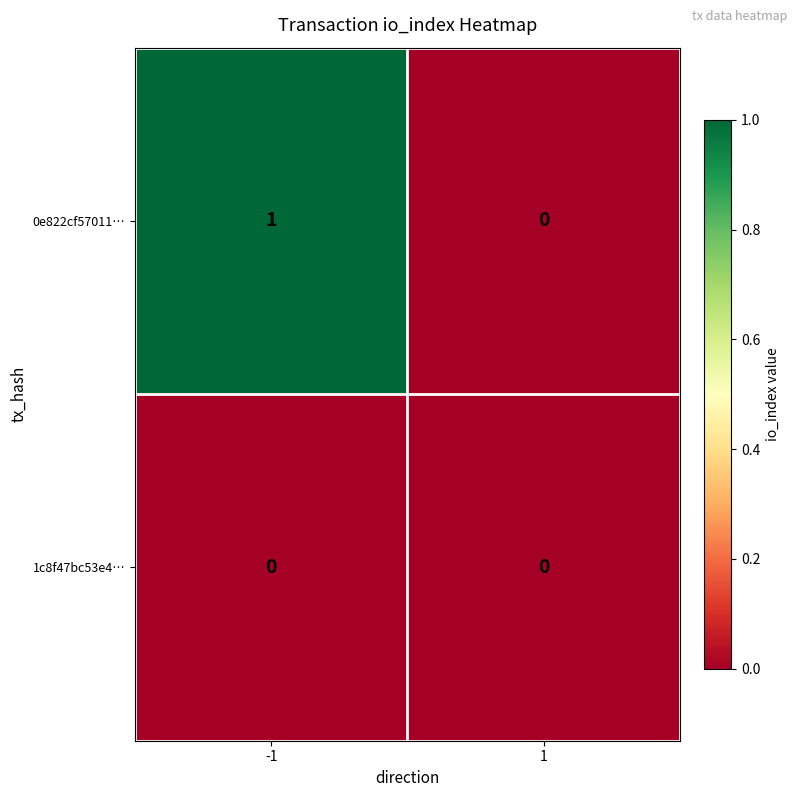

The value of 1c8f47bc53e4… at -1 is 0. True or false?

True